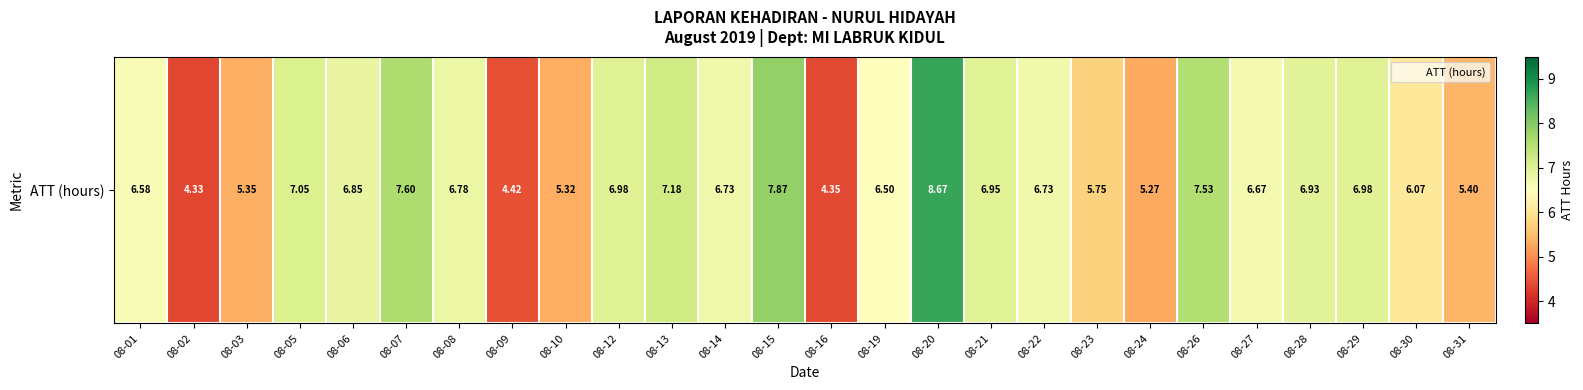

How many distinct data groups are displayed?

1